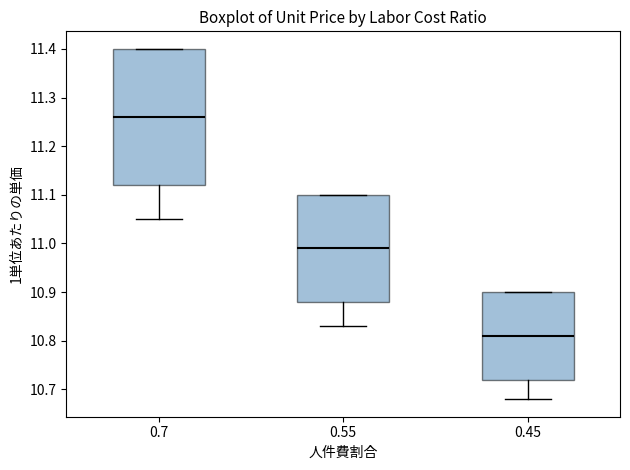

Reading left to right, read every box against the y-axis: the position of its median line, the range the box covers, and the ends of its whiskers. The values are not printed on the chart, so give them approximately, as read against the axis.

0.7: median 11.26, box 11.12 to 11.40, whiskers 11.05 to 11.40
0.55: median 10.99, box 10.88 to 11.10, whiskers 10.83 to 11.10
0.45: median 10.81, box 10.72 to 10.90, whiskers 10.68 to 10.90